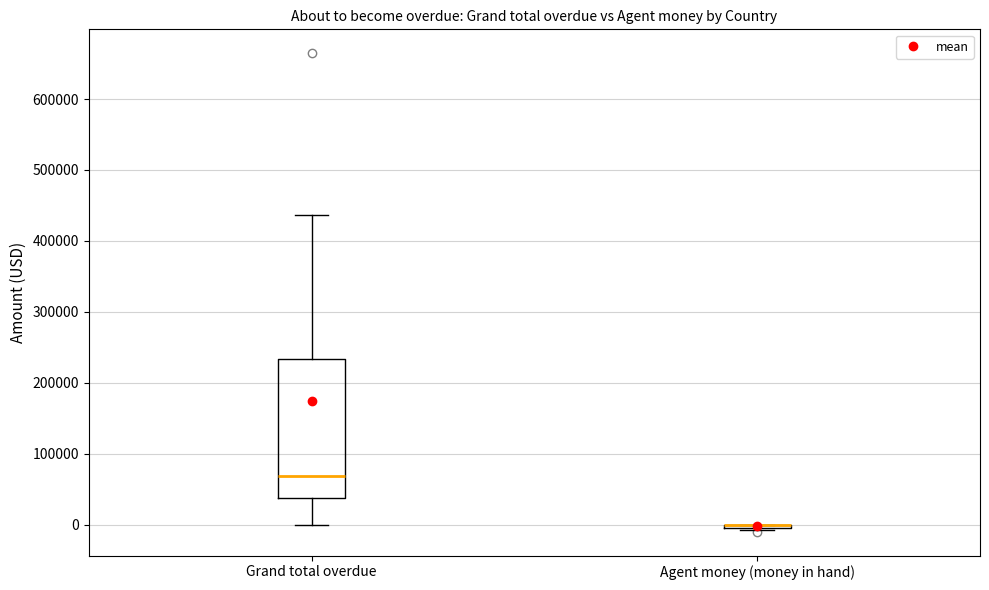

Where is the lower edge of the box for Grand total overdue on the y-axis? The values are not printed on the chart, so give them approximately, as read against the axis.

40000